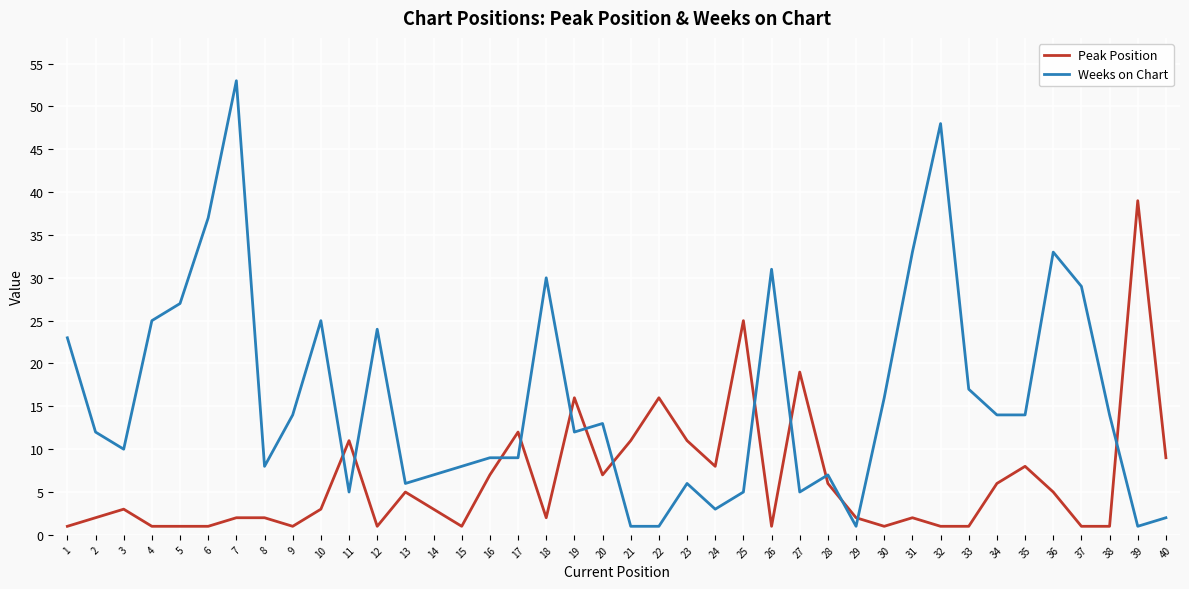

Reading left to right, list all the values displayed in this chart.

Peak Position: 1	2	3	1	1	1	2	2	1	3	11	1	5	3	1	7	12	2	16	7	11	16	11	8	25	1	19	6	2	1	2	1	1	6	8	5	1	1	39	9
Weeks on Chart: 23	12	10	25	27	37	53	8	14	25	5	24	6	7	8	9	9	30	12	13	1	1	6	3	5	31	5	7	1	16	33	48	17	14	14	33	29	14	1	2